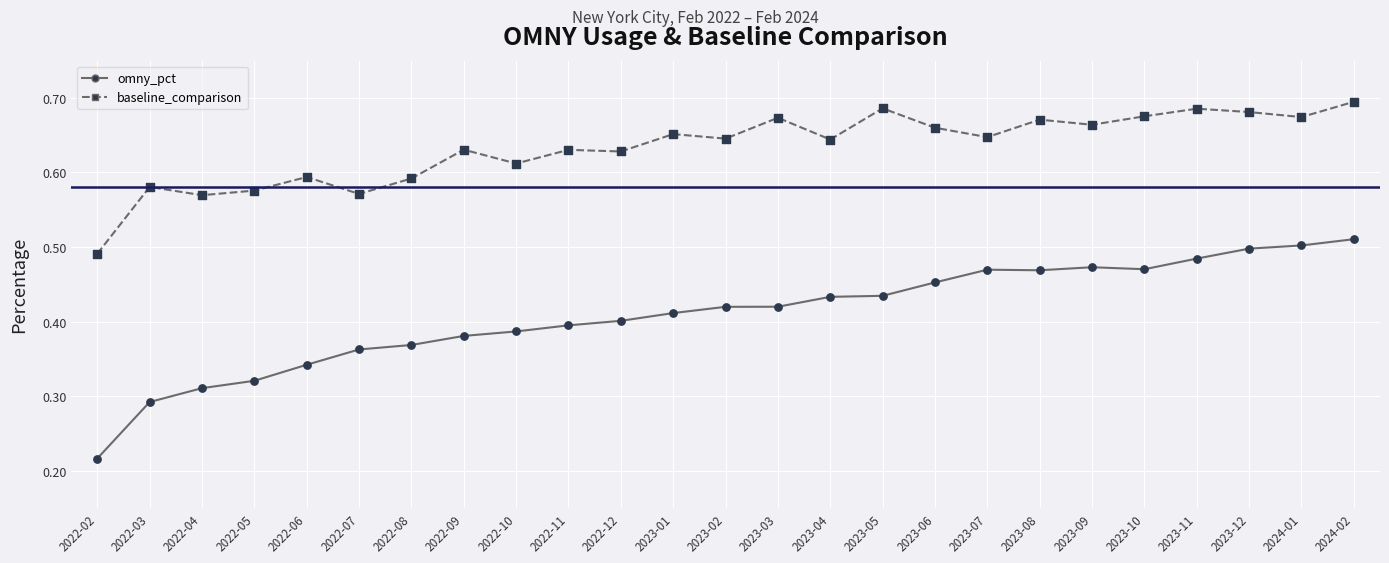

Which series has the widest spread of values?

omny_pct